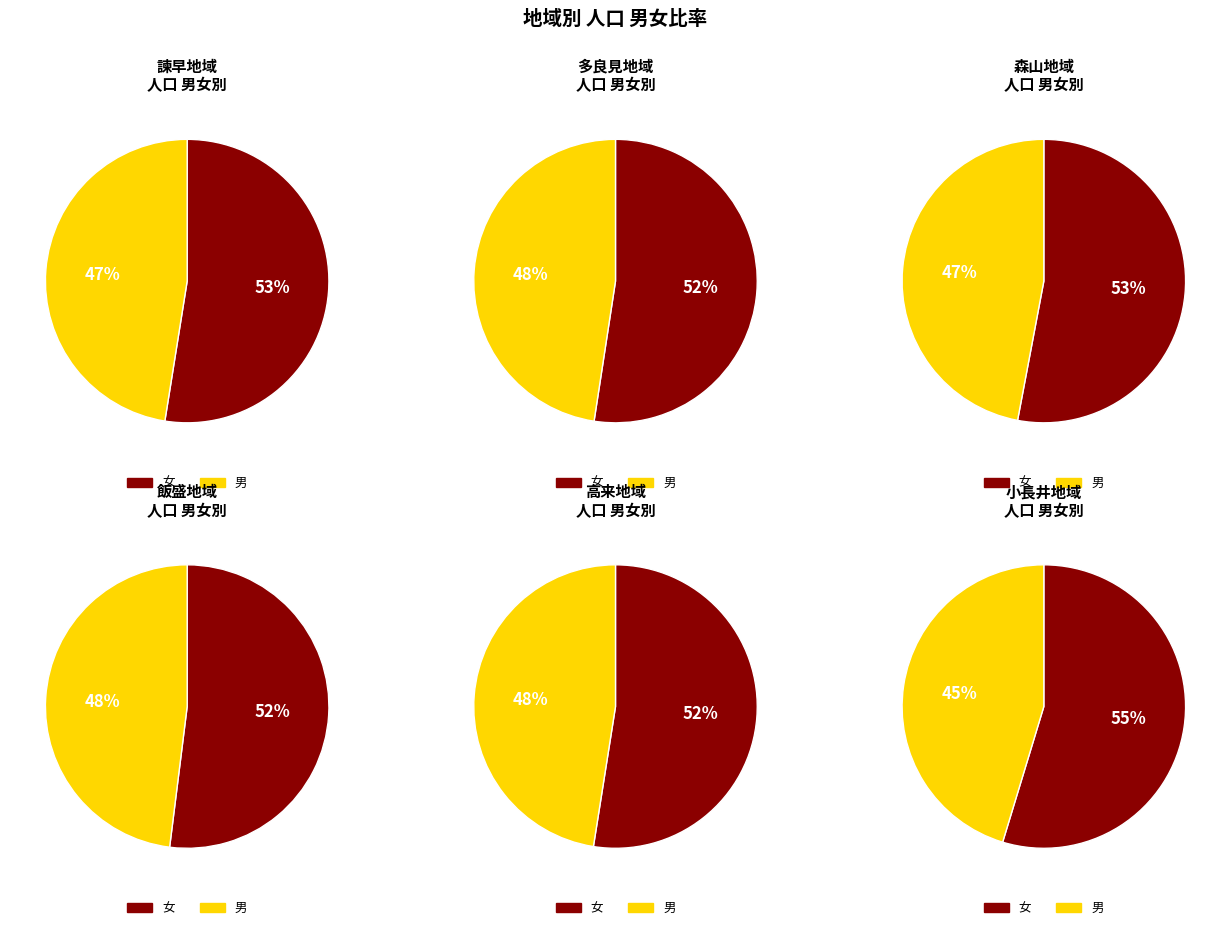

True or false: 多良見地域 accounts for 12% of the total.

True